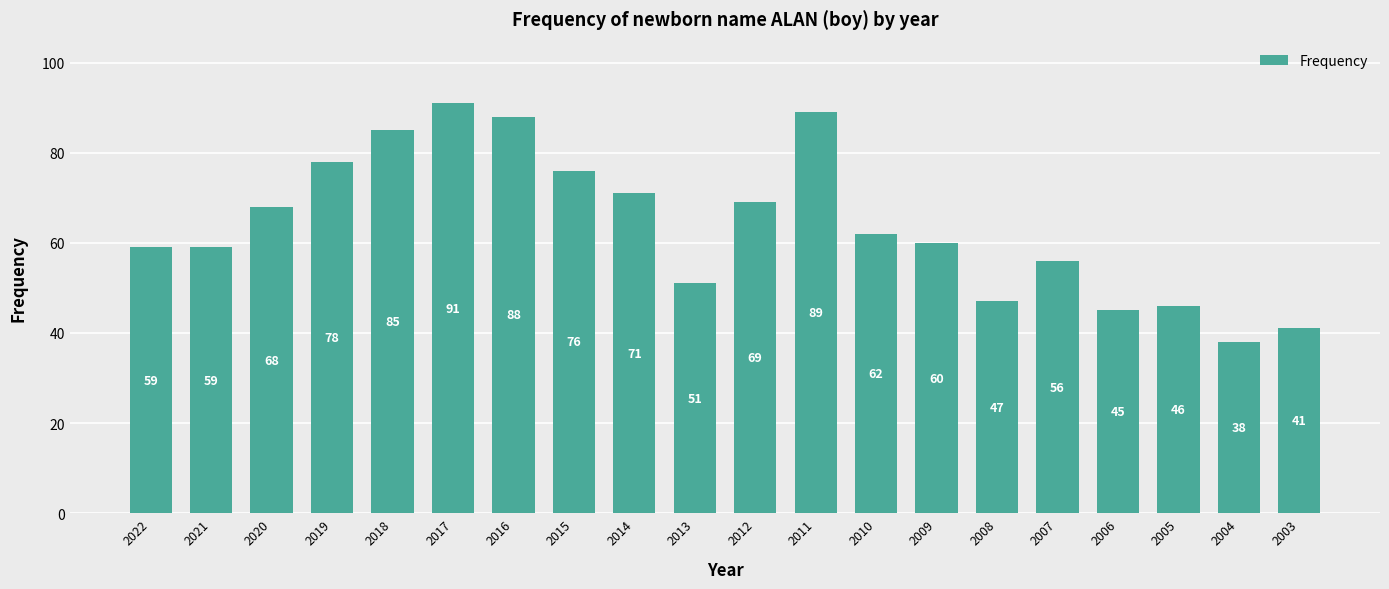

The value at 2015 is 76. True or false?

True